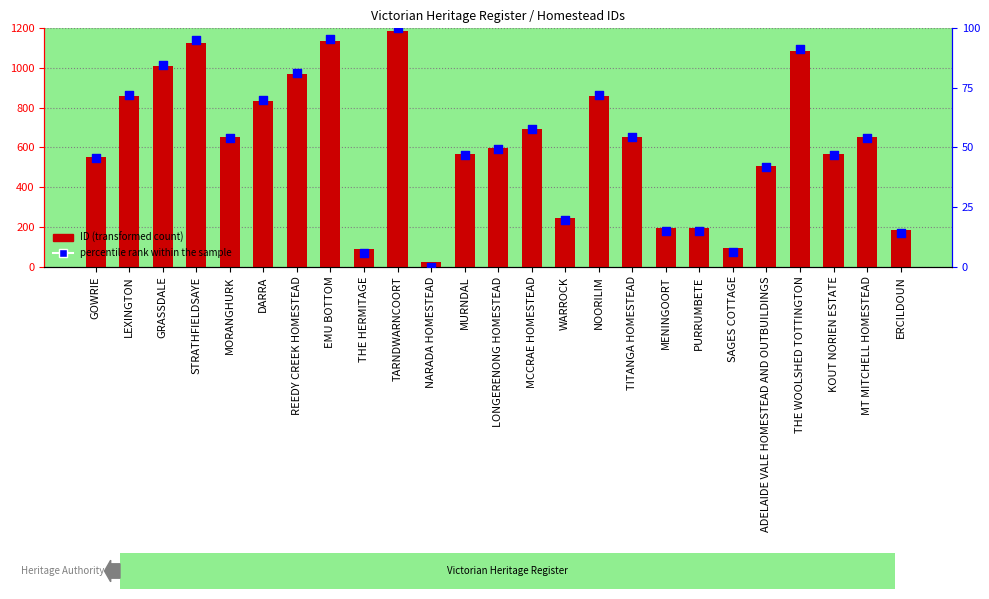

What is the total value across all series at LEXINGTON?

930.9